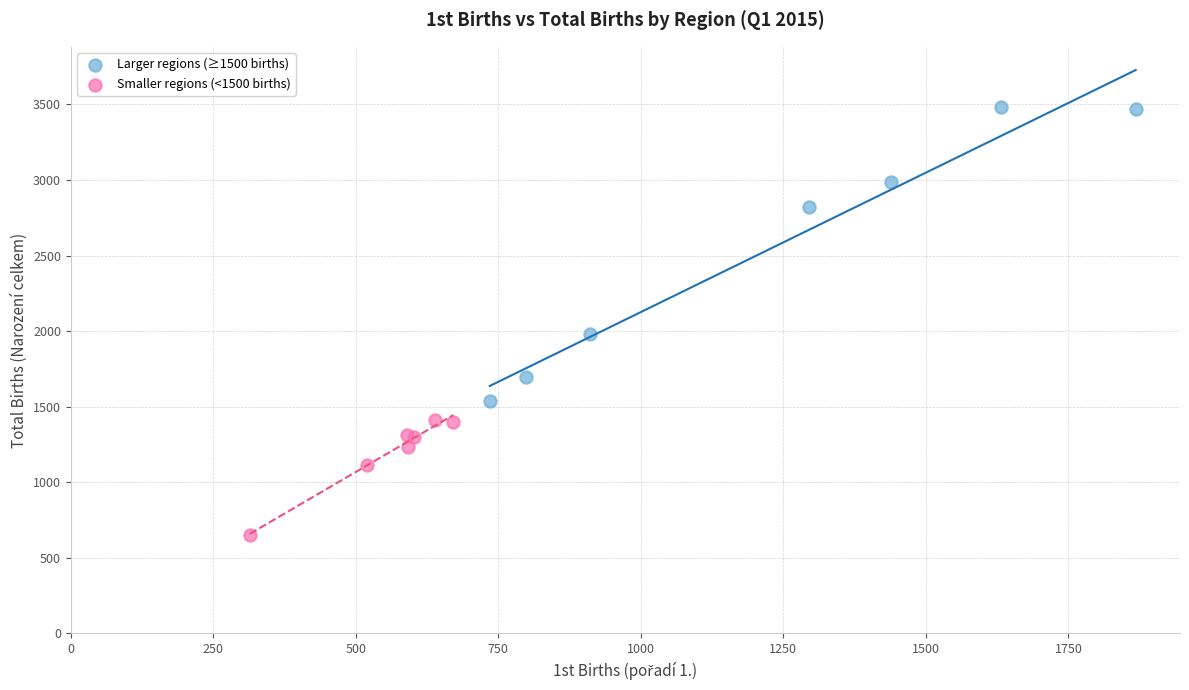

Which series reaches the minimum Y coordinate?

Smaller regions (<1500 births)